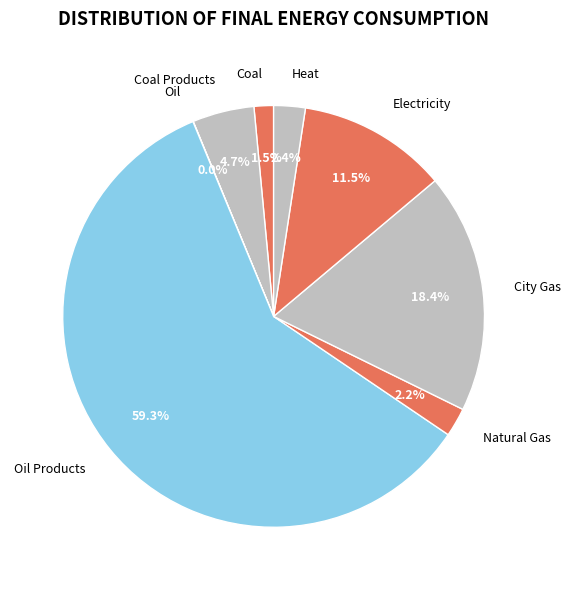

To the nearest percent, what is the average slice percentage?

12%